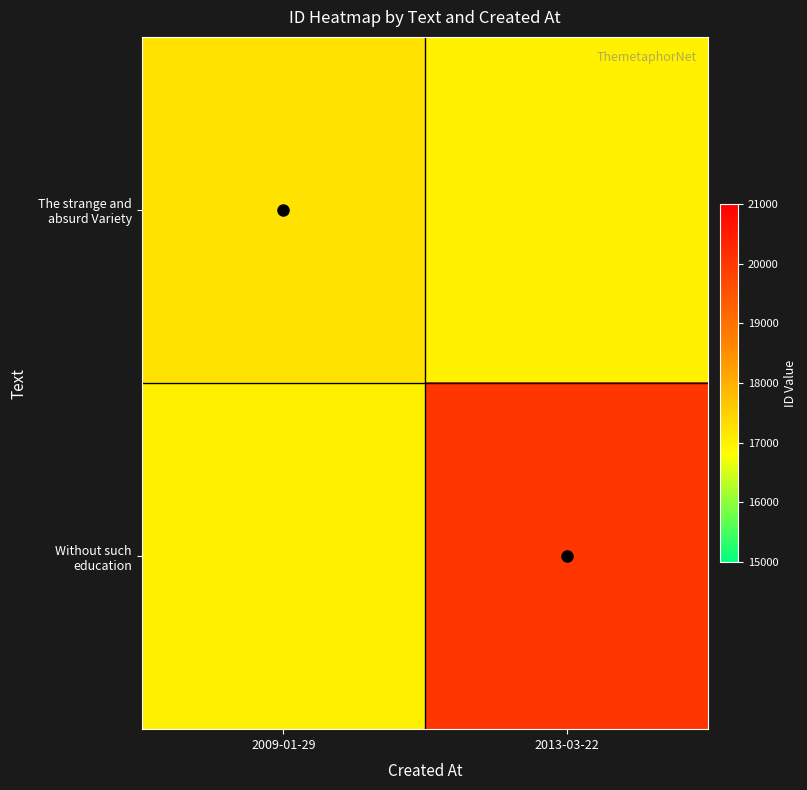

How many distinct data groups are displayed?

2